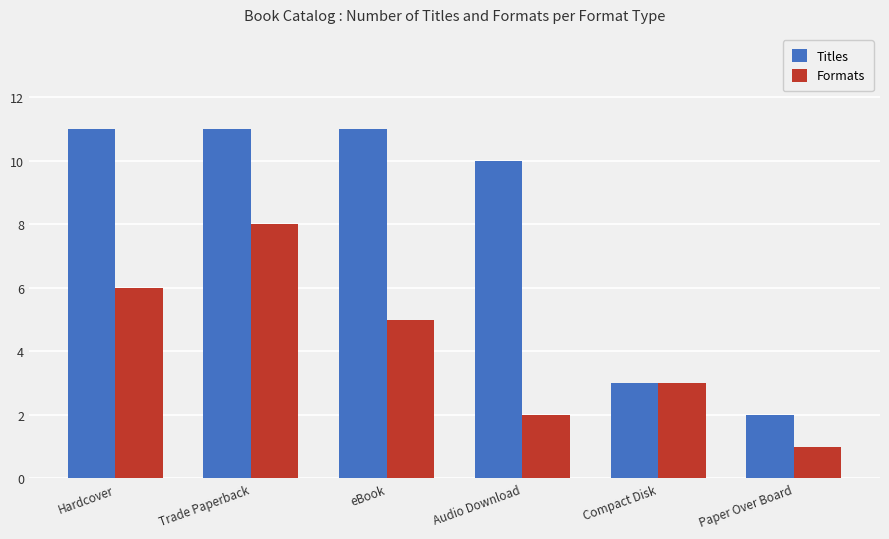

Rank the series by their average value, from highest to lowest.

Titles, Formats